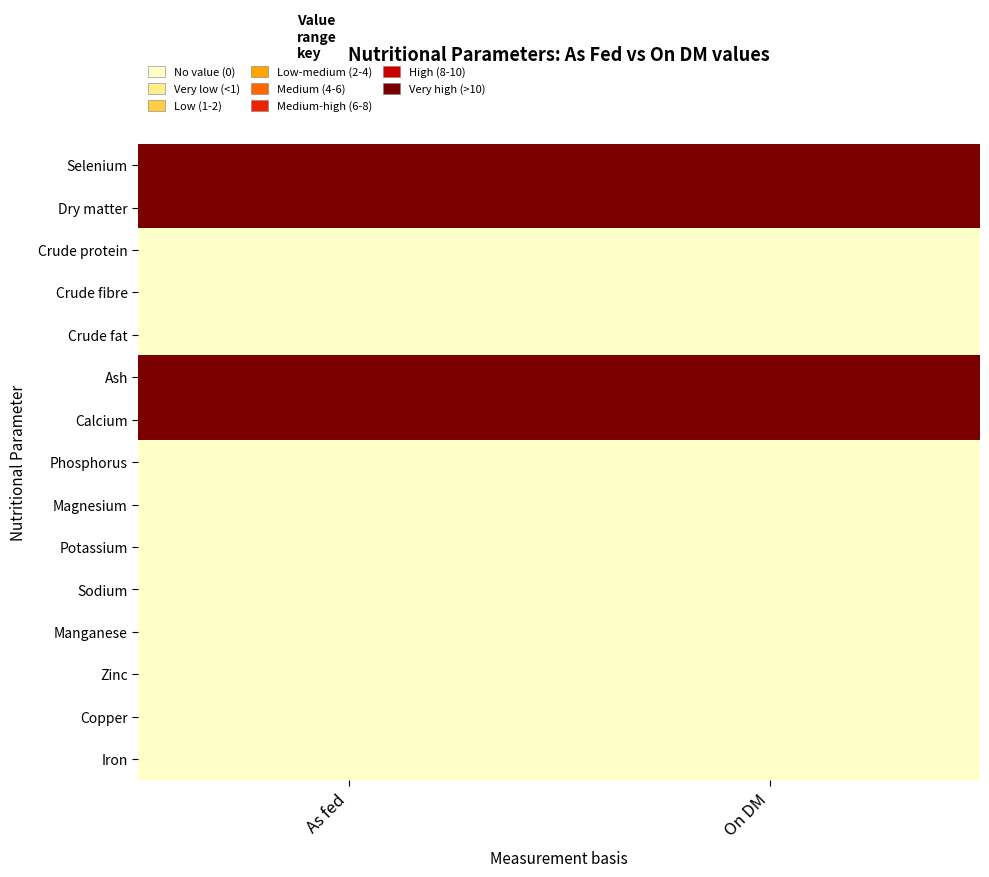

Reading left to right, transcribe all the data shown in this chart.

Selenium: As fed=10.0	On DM=10.0
Dry matter: As fed=10.0	On DM=10.0
Crude protein: As fed=0.0	On DM=0.0
Crude fibre: As fed=0.0	On DM=0.0
Crude fat: As fed=0.0	On DM=0.0
Ash: As fed=10.0	On DM=10.0
Calcium: As fed=10.0	On DM=10.0
Phosphorus: As fed=0.0	On DM=0.0
Magnesium: As fed=0.0	On DM=0.0
Potassium: As fed=0.0	On DM=0.0
Sodium: As fed=0.0	On DM=0.0
Manganese: As fed=0.0	On DM=0.0
Zinc: As fed=0.0	On DM=0.0
Copper: As fed=0.0	On DM=0.0
Iron: As fed=0.0	On DM=0.0